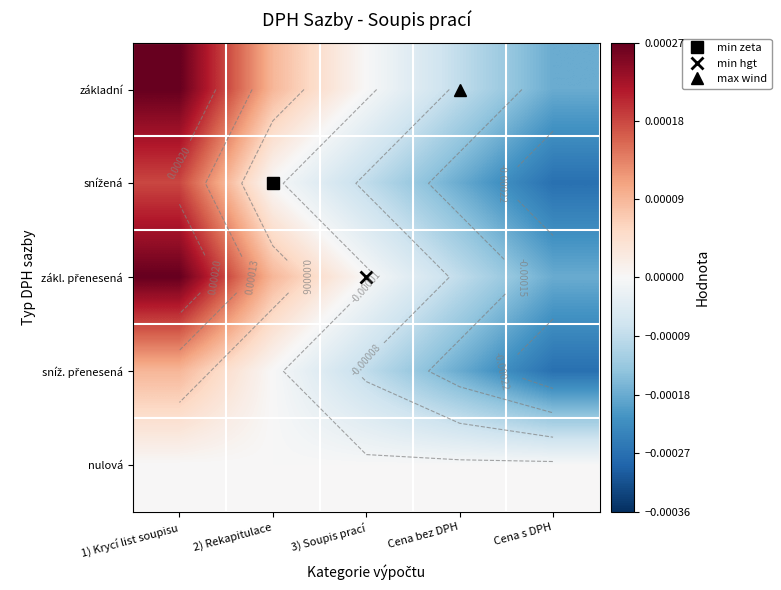

At which category does the chart reach its peak across all series?

1) Krycí list soupisu